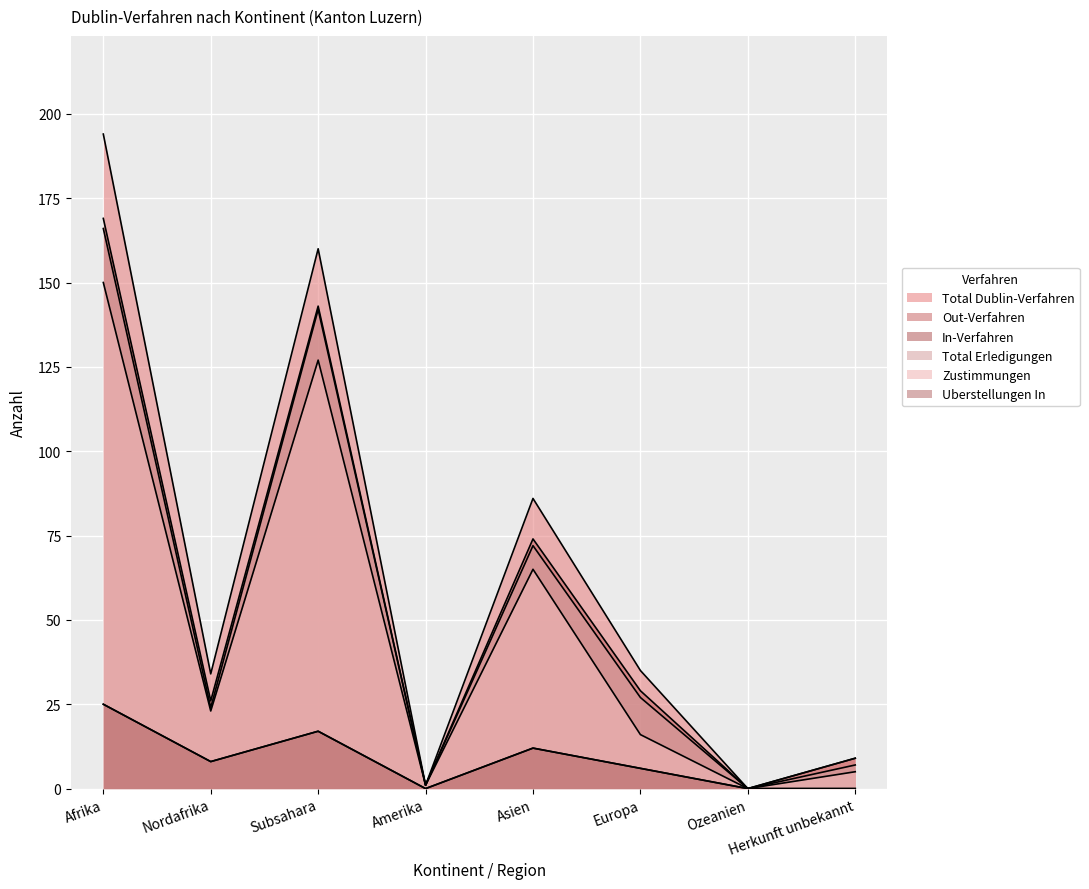

At how many categories does at least one series exceed 8?

6